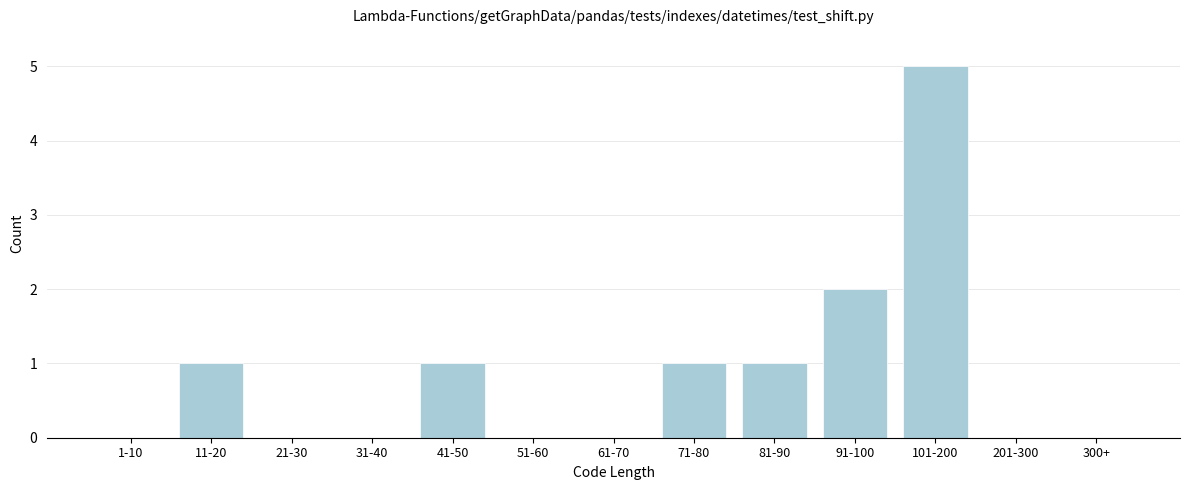

Reading left to right, list all the values displayed in this chart.

1-10=0	11-20=1	21-30=0	31-40=0	41-50=1	51-60=0	61-70=0	71-80=1	81-90=1	91-100=2	101-200=5	201-300=0	300+=0